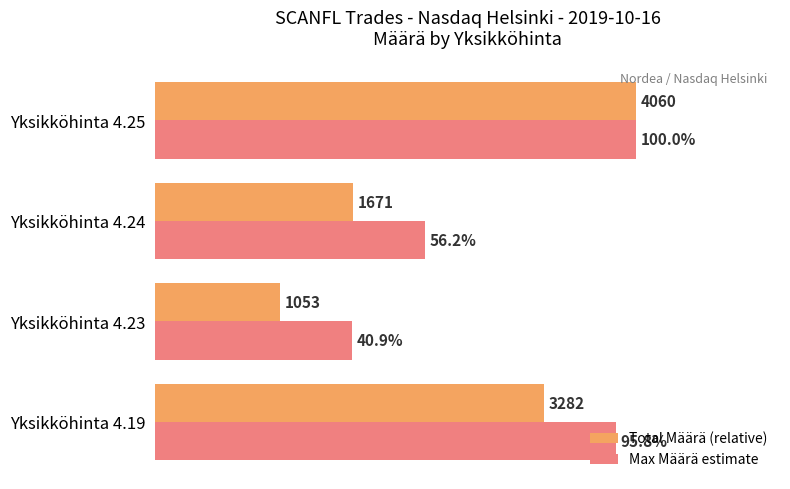

List the series in order of their overall mean, highest first.

Max Määrä estimate, Total Määrä (relative)